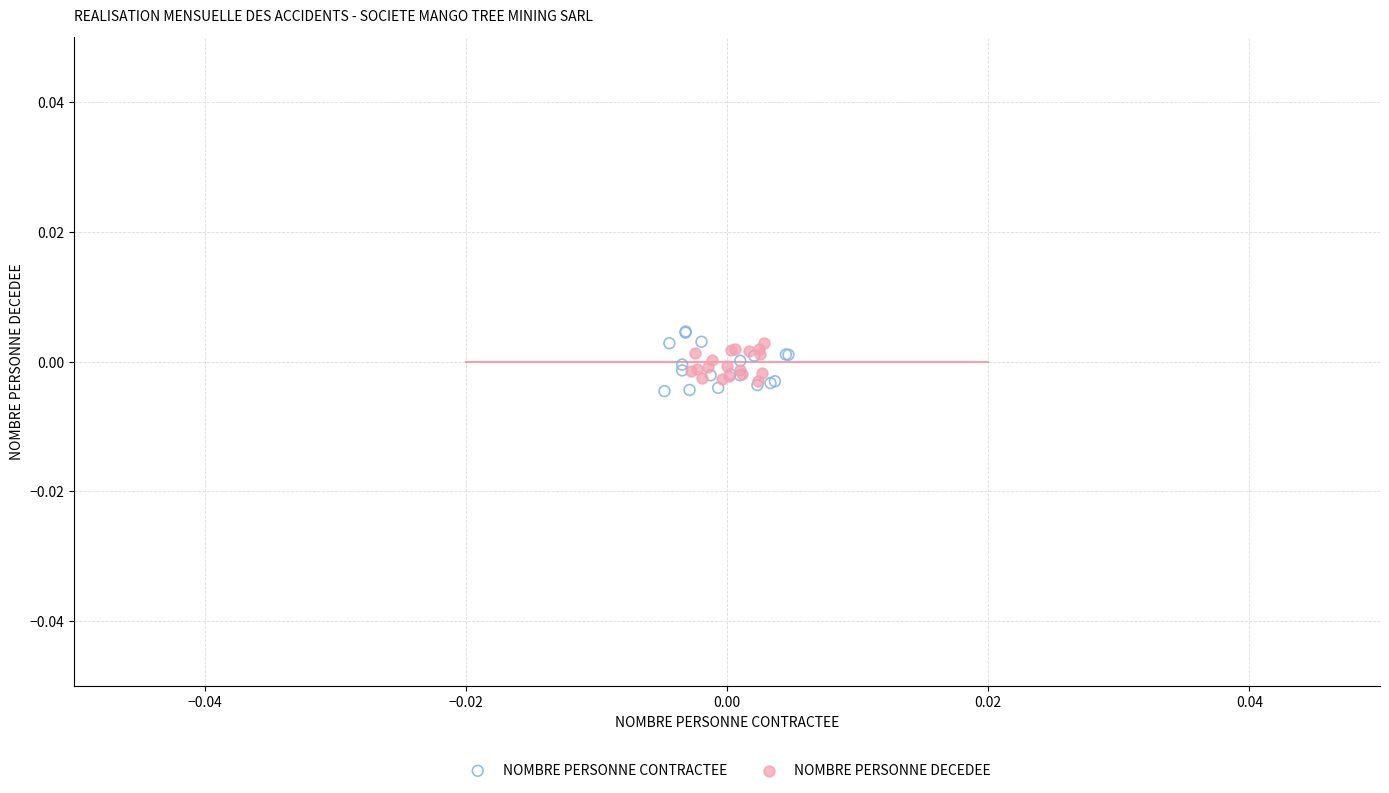

Which series reaches the maximum Y coordinate?

NOMBRE PERSONNE CONTRACTEE